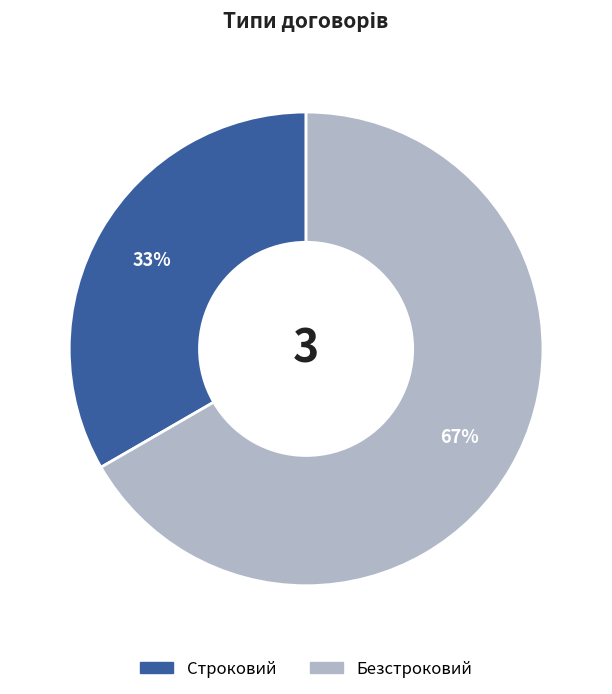

Count the number of slices in the pie.

2